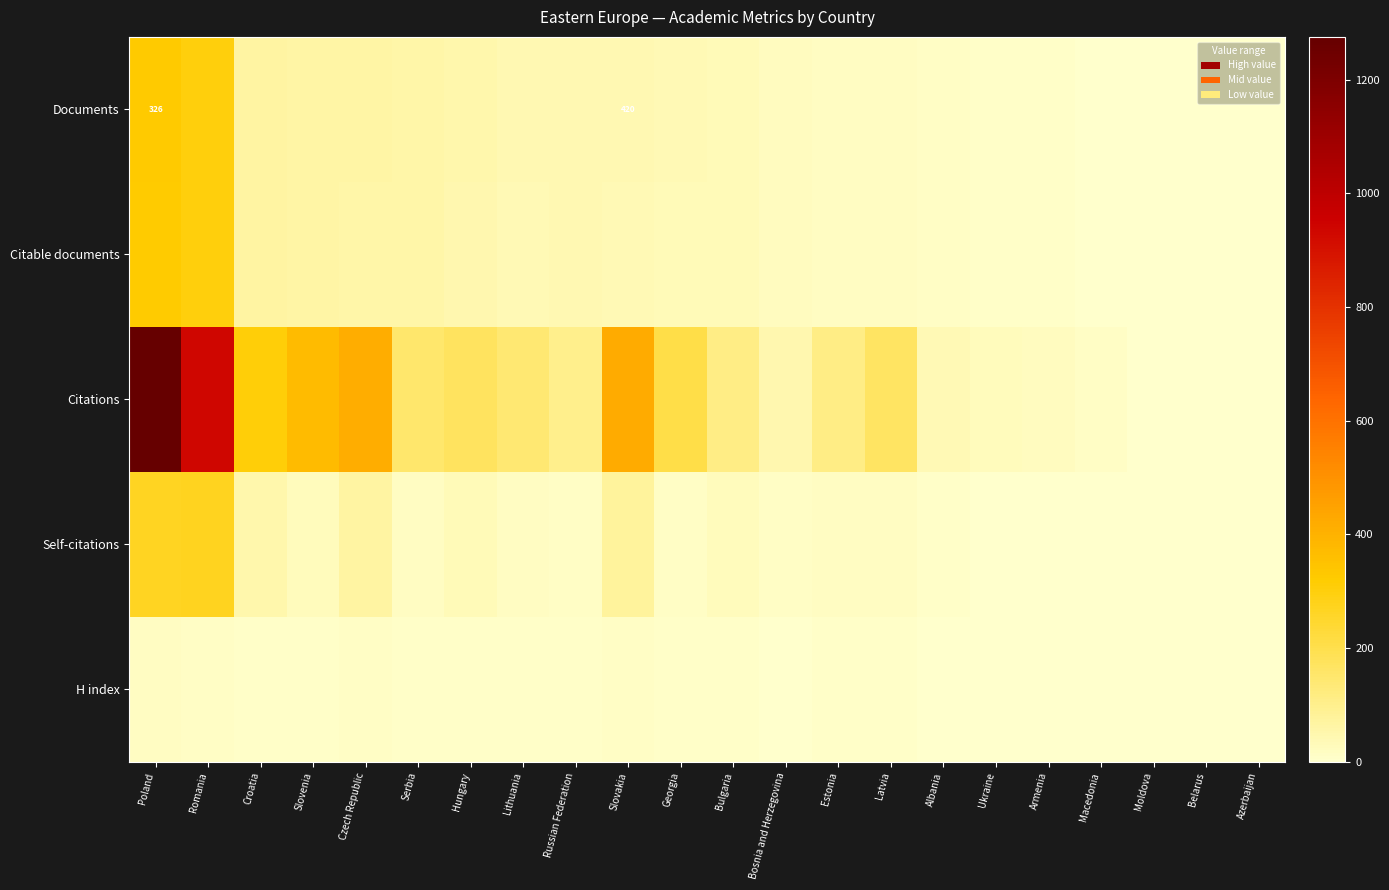

What is the difference between the maximum and minimum values in the Documents series?

325